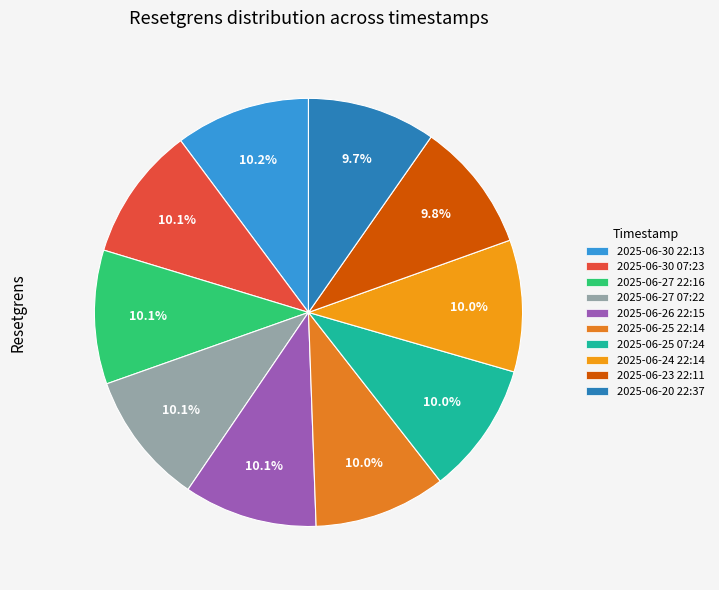

Does any single category account for the majority?

No